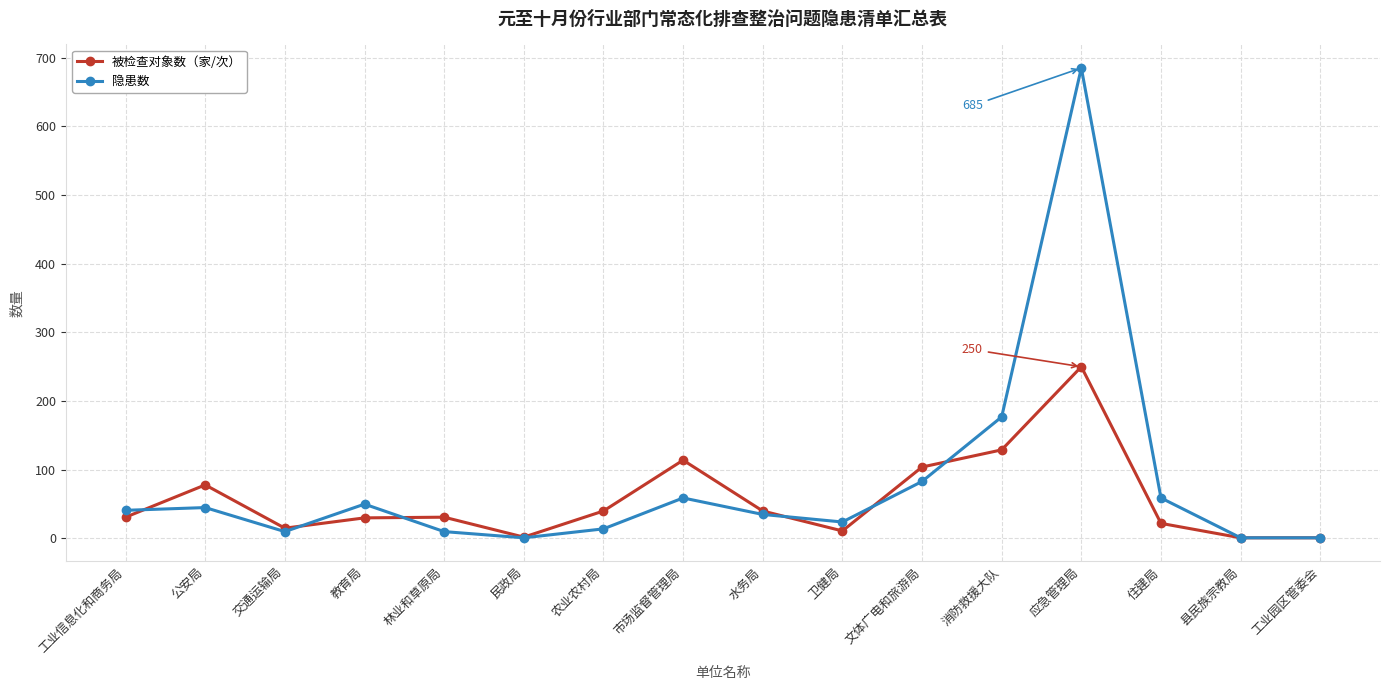

Which series has the widest spread of values?

隐患数